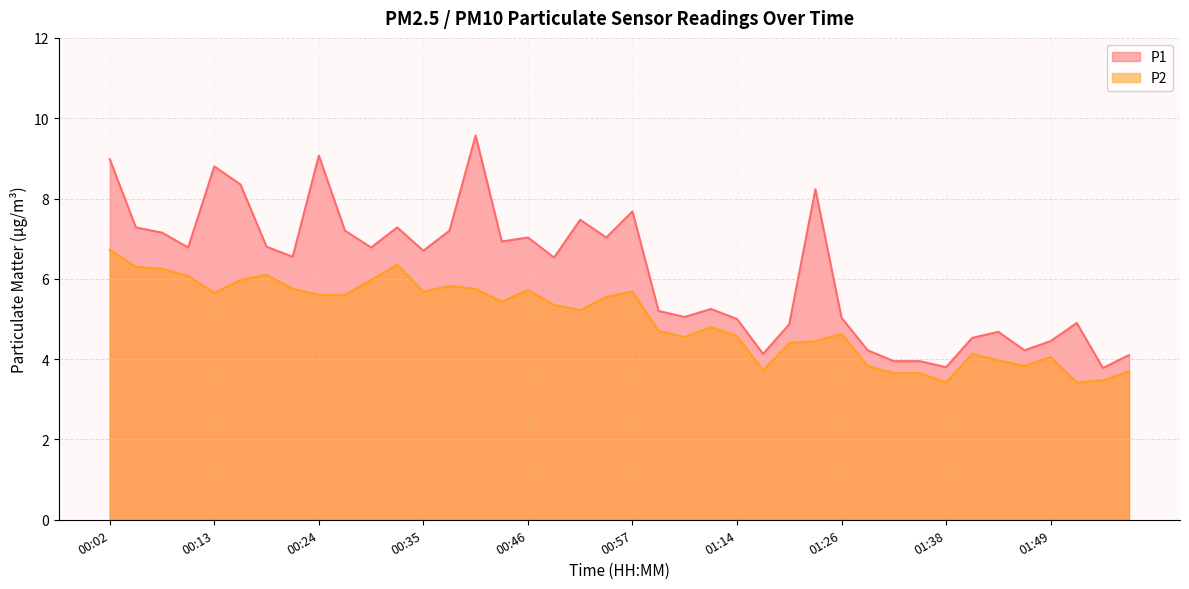

True or false: P1 has more than 1 interior local peaks.

True